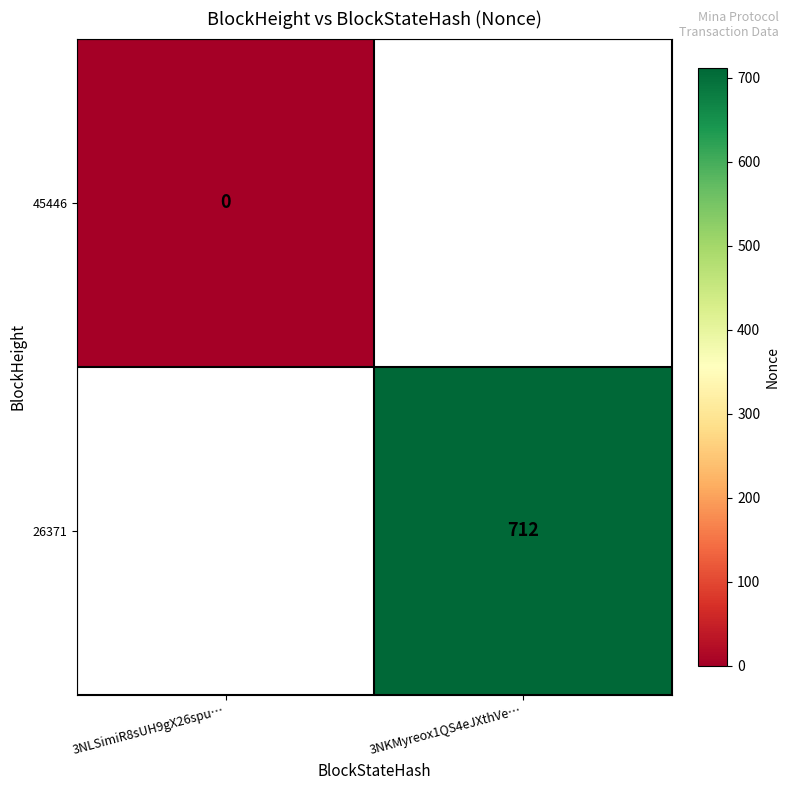

Read the 26371 value at 3NKMyreox1QS4eJXthVe….

712.0